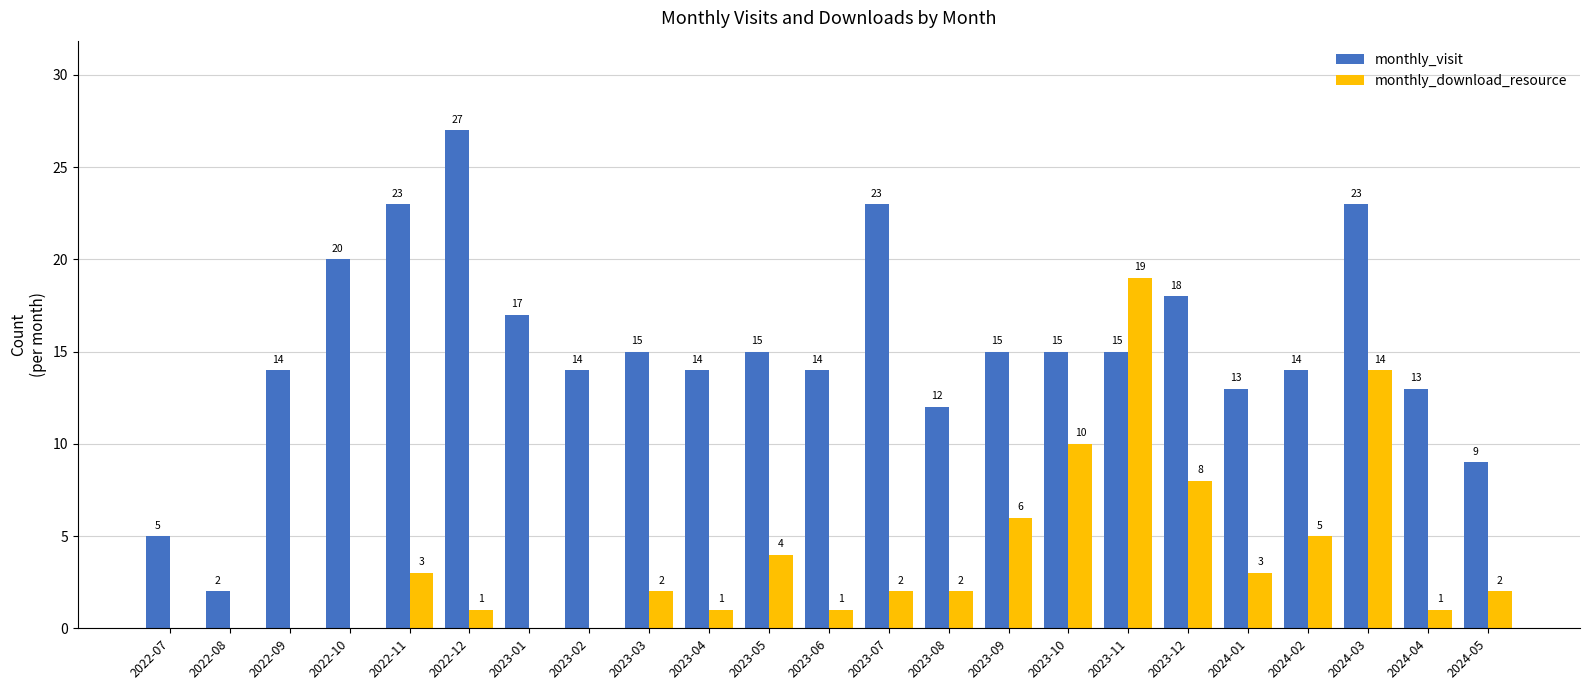

The monthly_visit series shows 23 at 2024-04. True or false?

False